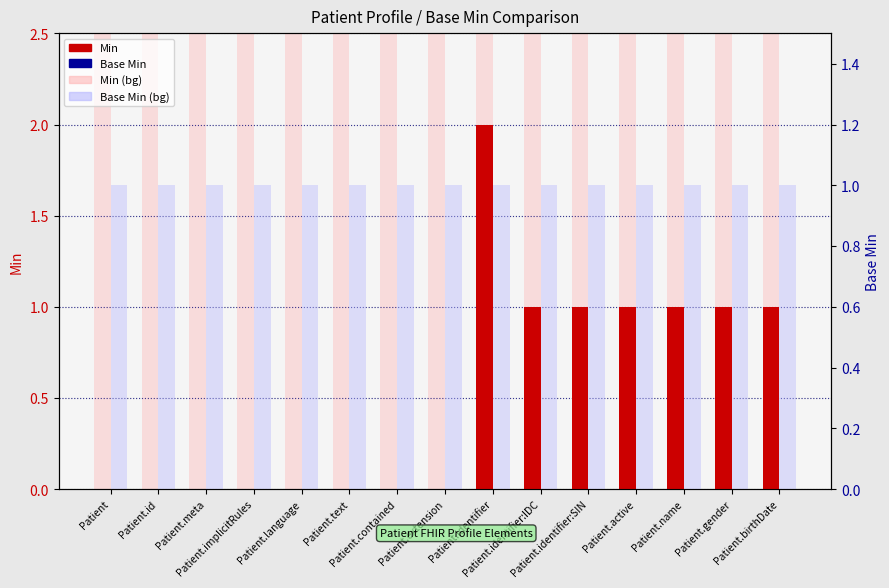

How many bars are there in each group?

4